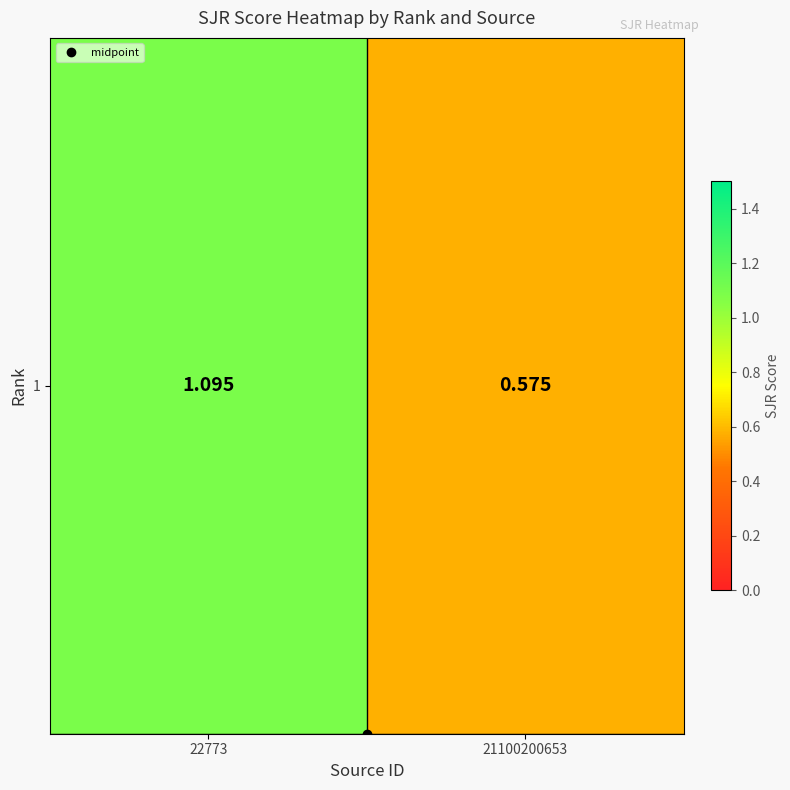

What is the average value?

0.8